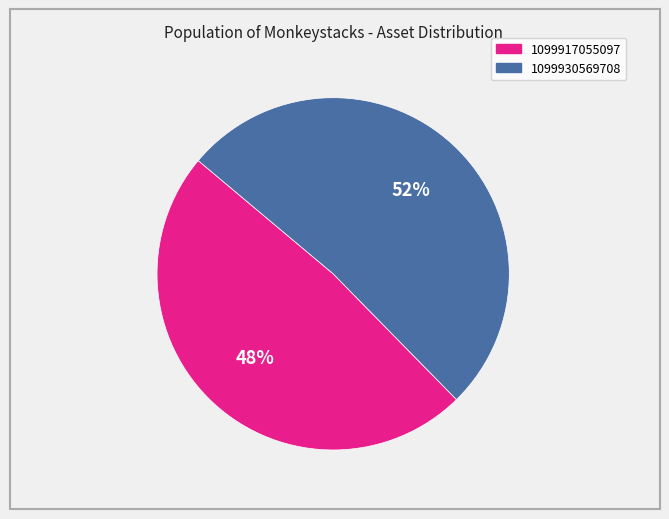

Between 1099930569708 and 1099917055097, which is larger?

1099930569708